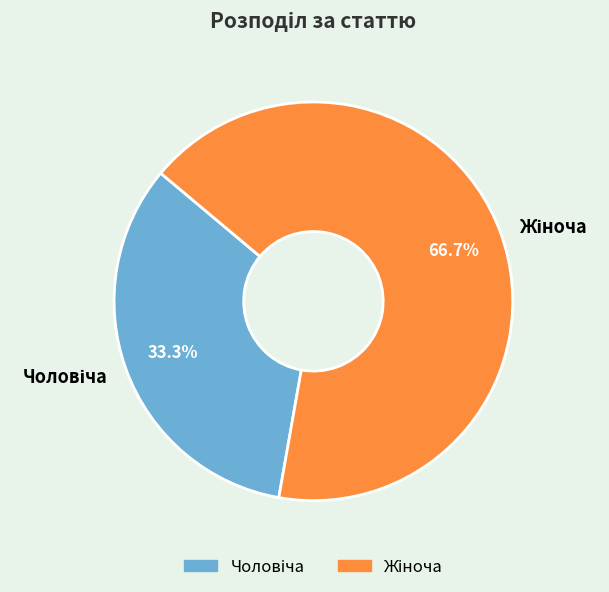

Does any single category account for the majority?

Yes